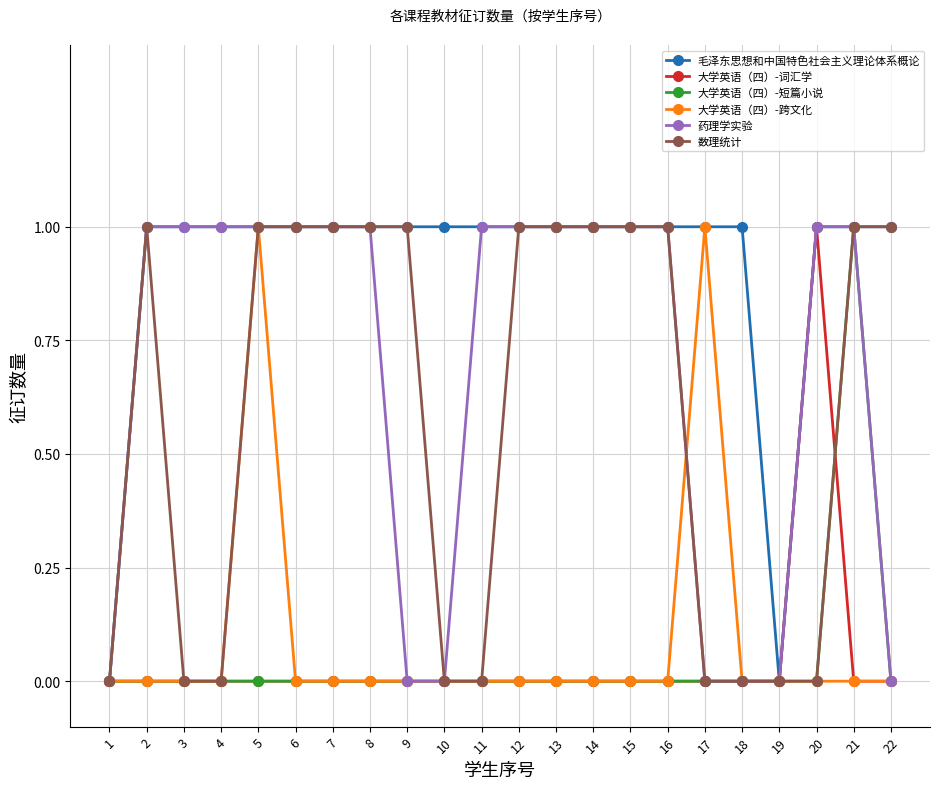

At which label does 大学英语（四）-词汇学 reach its peak?

20